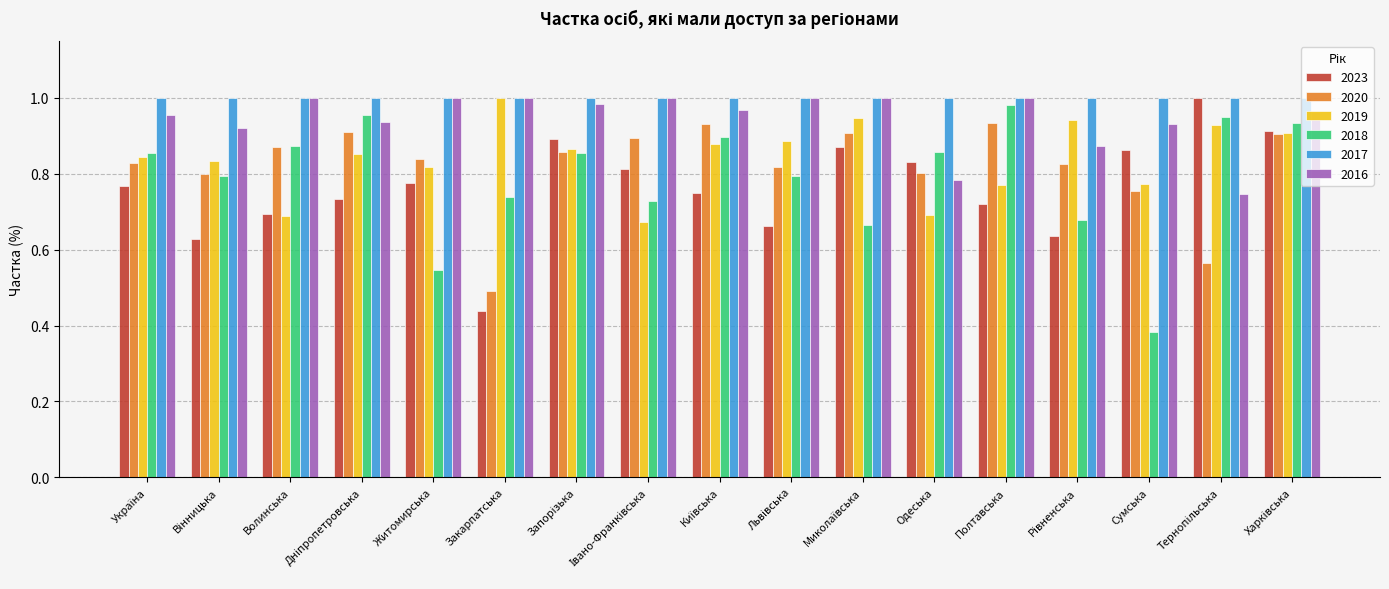

At how many categories does at least one series exceed 0?

17